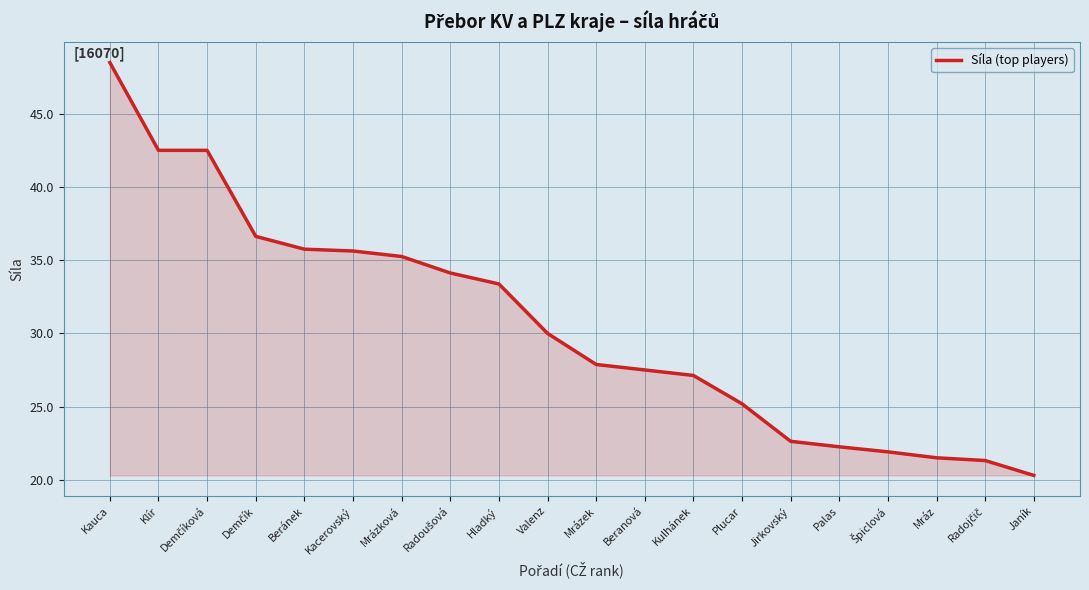

At which category does the chart reach its peak across all series?

Kauca